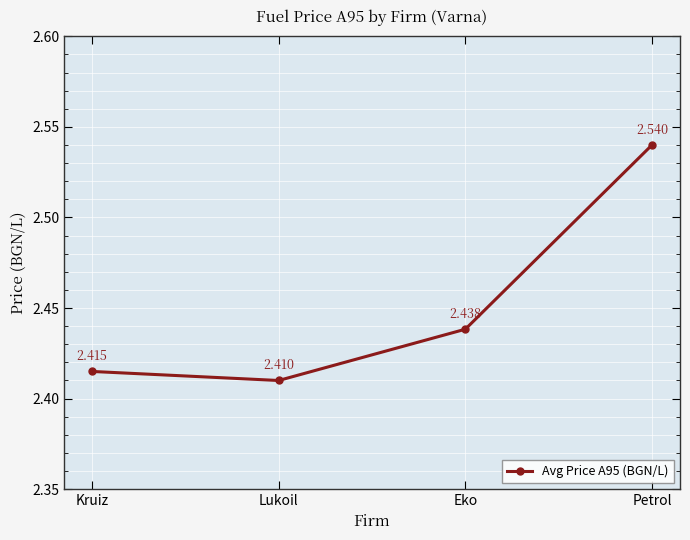

What is the label of the 1st point from the left?

Kruiz